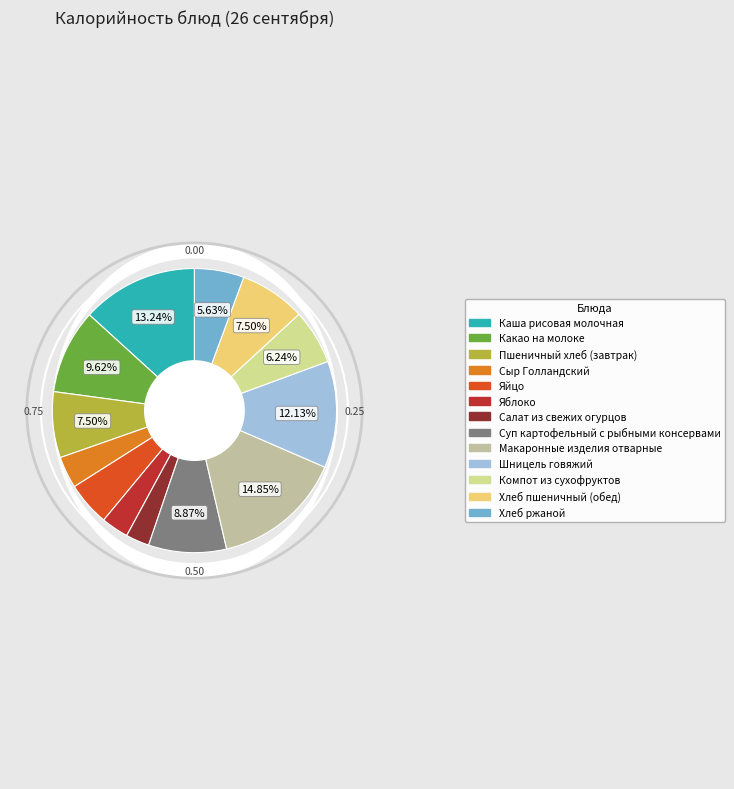

Rank the categories by value from lowest to highest.

Салат из свежих огурцов, Яблоко, Сыр Голландский, Яйцо, Хлеб ржаной, Компот из сухофруктов, Пшеничный хлеб (завтрак), Хлеб пшеничный (обед), Суп картофельный с рыбными консервами, Какао на молоке, Шницель говяжий, Каша рисовая молочная, Макаронные изделия отварные